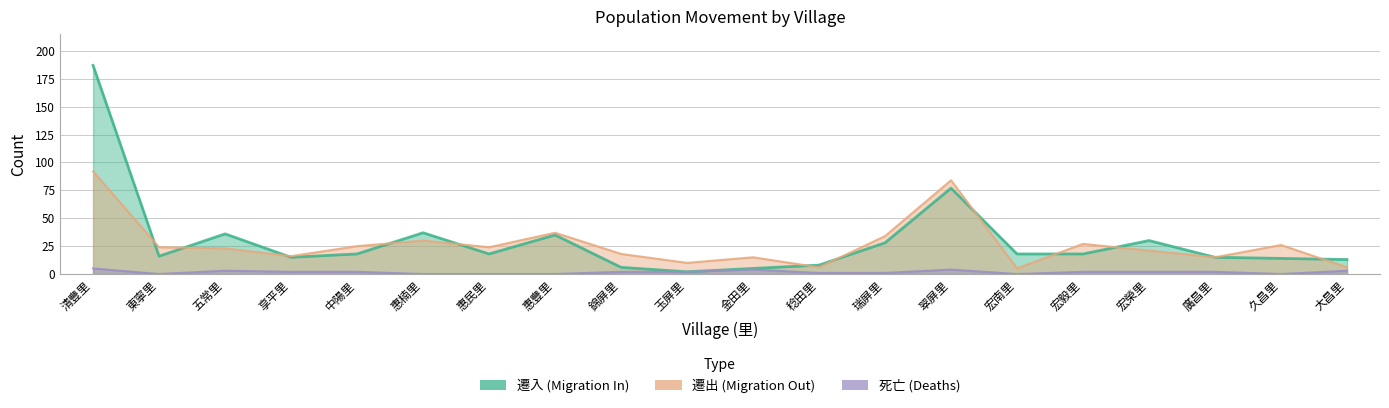

Which category has the highest value in the 遷入 series?

清豐里